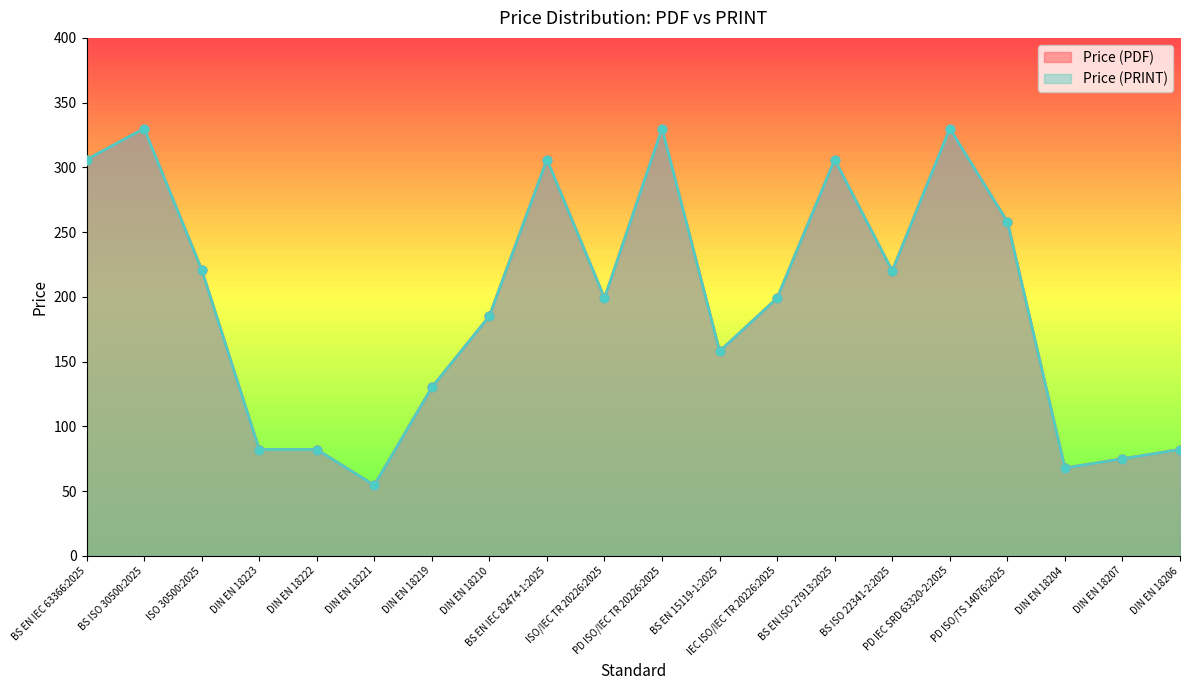

Which series contains the highest Y value?

Price (PDF)